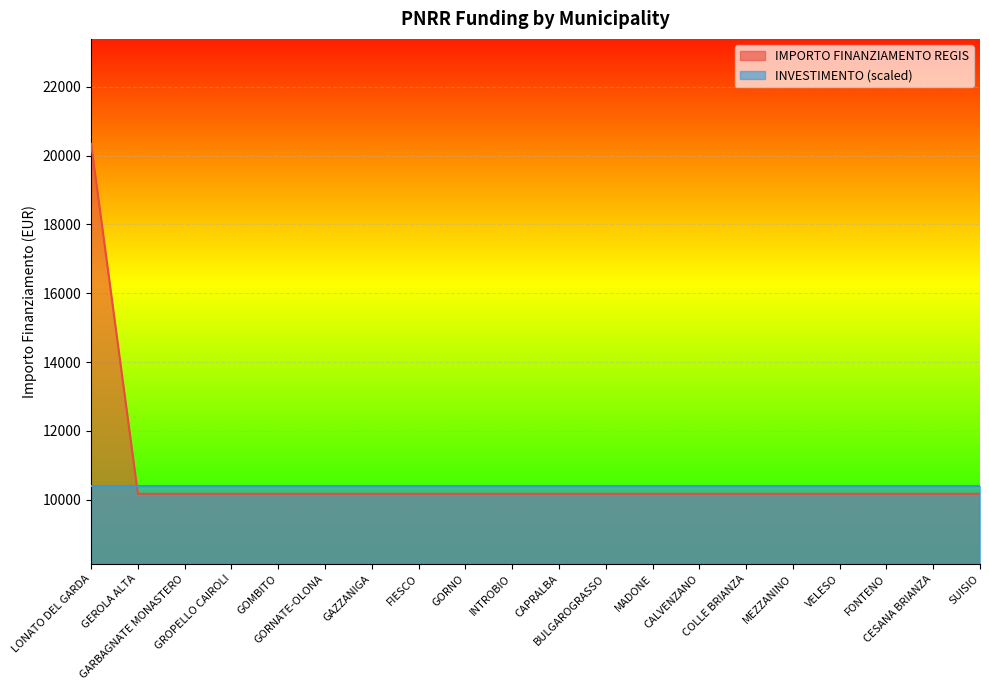

Which label corresponds to the largest value in the chart?

LONATO DEL GARDA